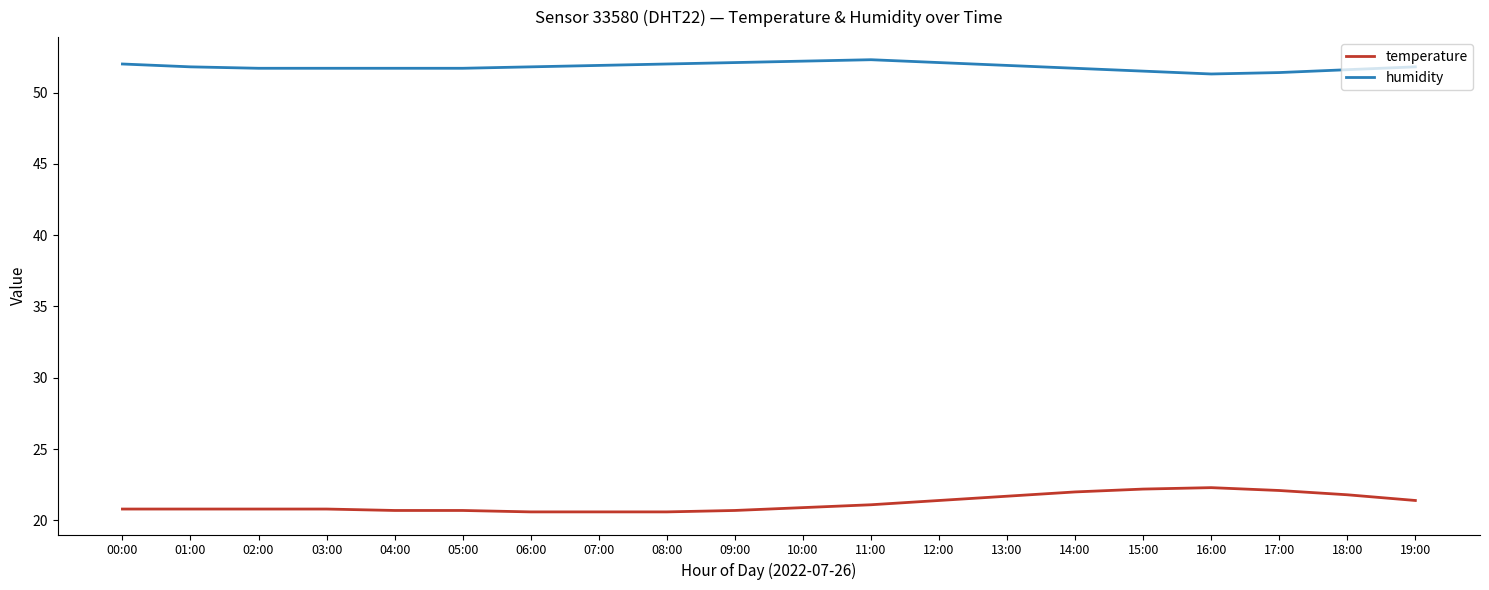

What is the smallest value displayed?

20.6